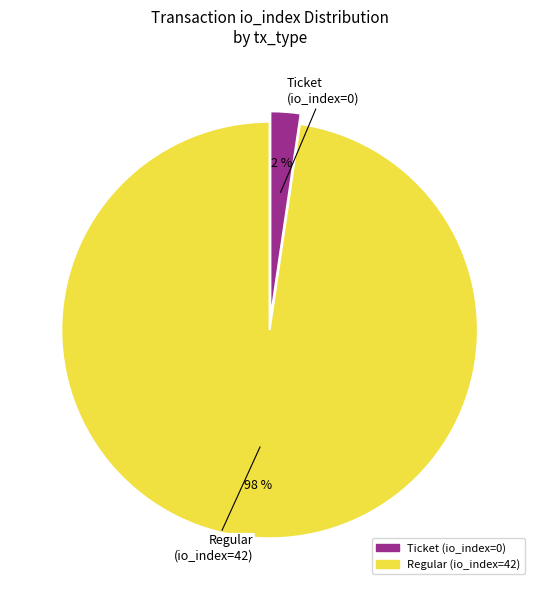

Which has a higher value, Ticket (io_index=0) or Regular (io_index=42)?

Regular (io_index=42)